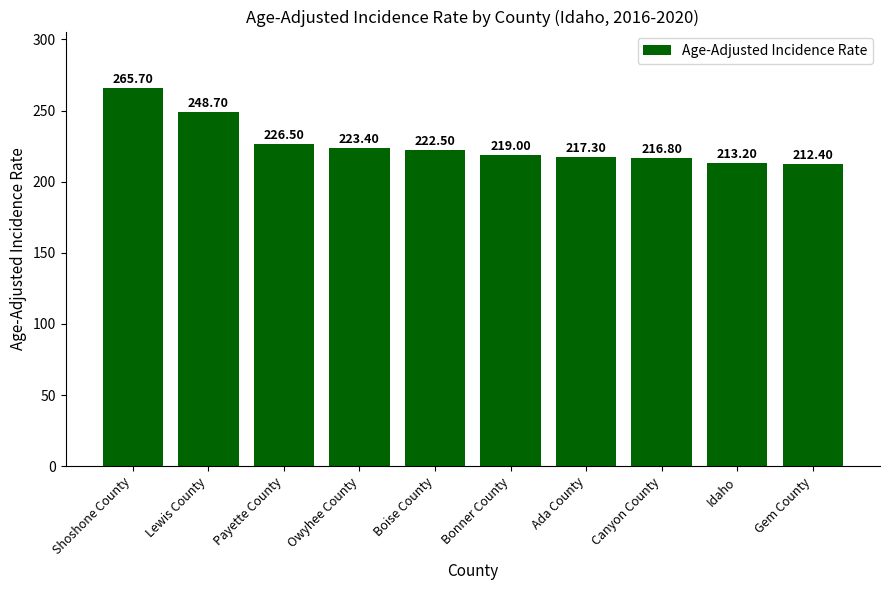

List the labels in order of value, smallest first.

Gem County, Idaho, Canyon County, Ada County, Bonner County, Boise County, Owyhee County, Payette County, Lewis County, Shoshone County